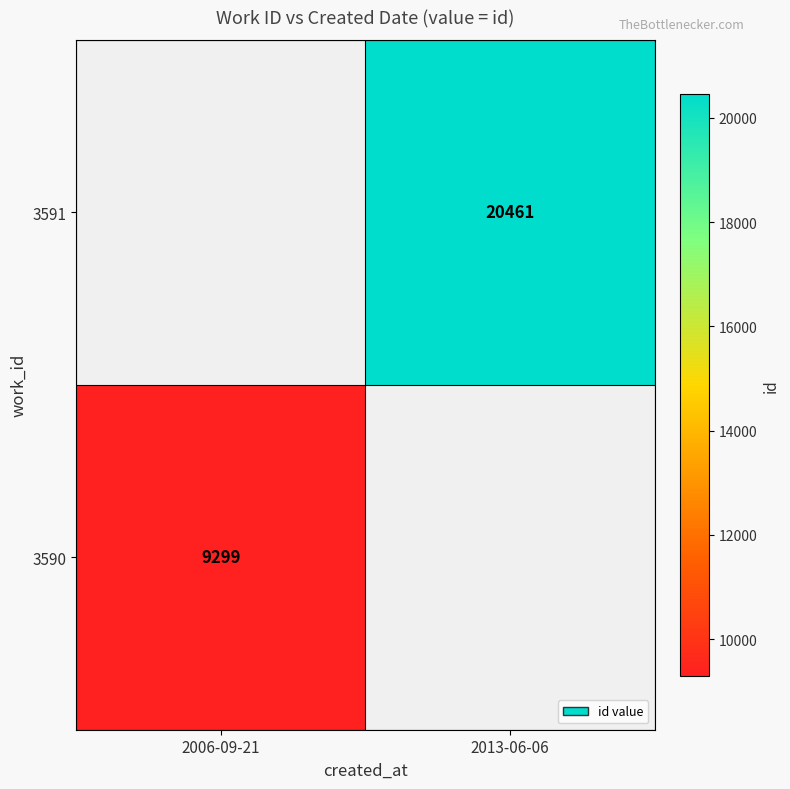

At which category does the chart reach its minimum across all series?

2006-09-21